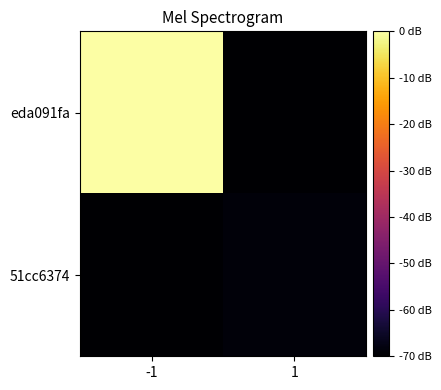

What is the minimum value shown in the chart?

-70.0